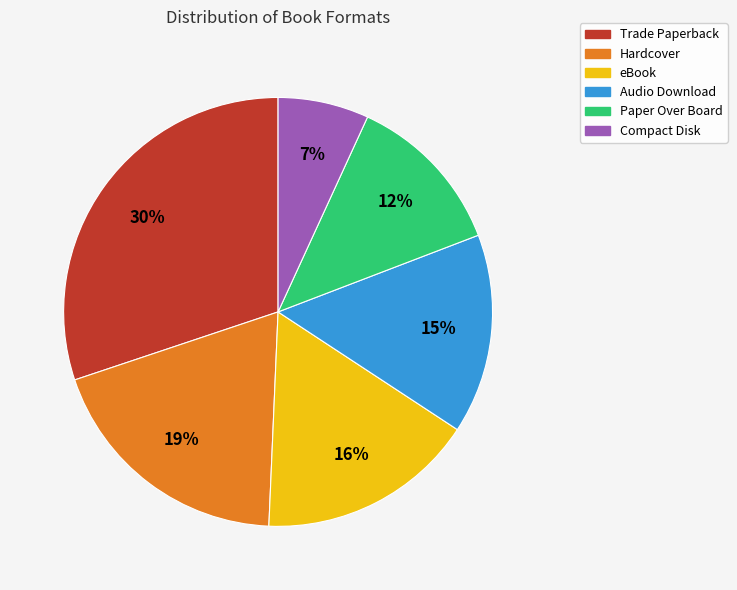

Which slice is the smallest?

Compact Disk